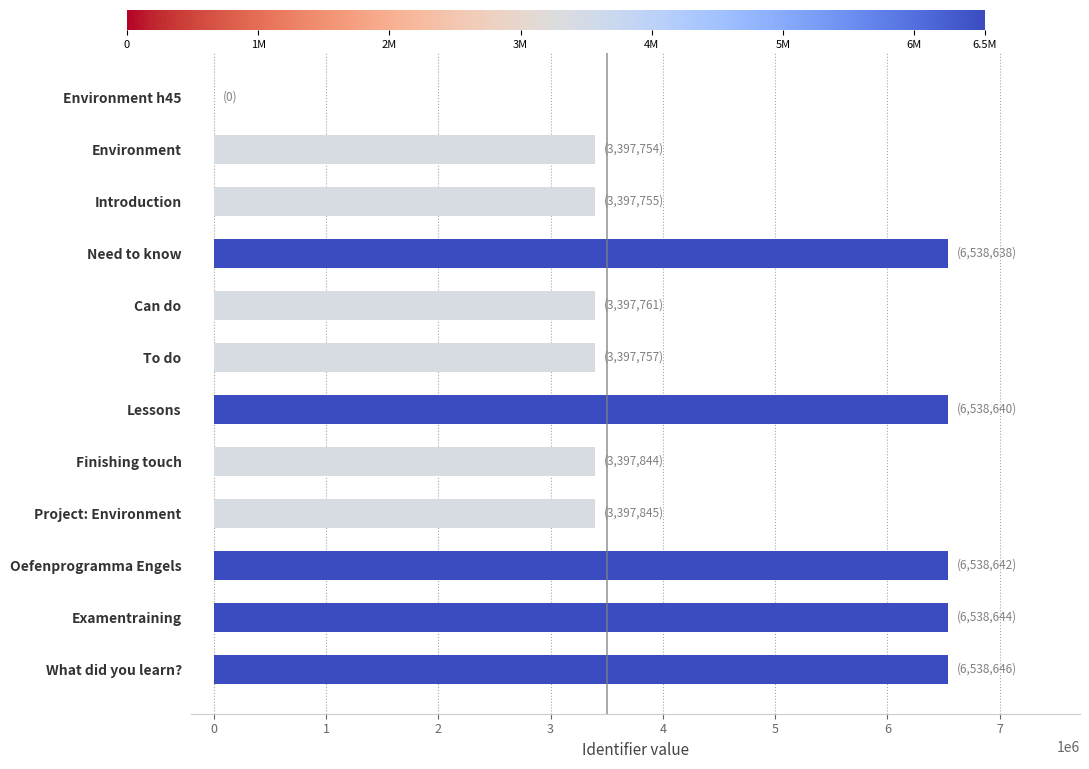

What is the sum of all values?

53079926